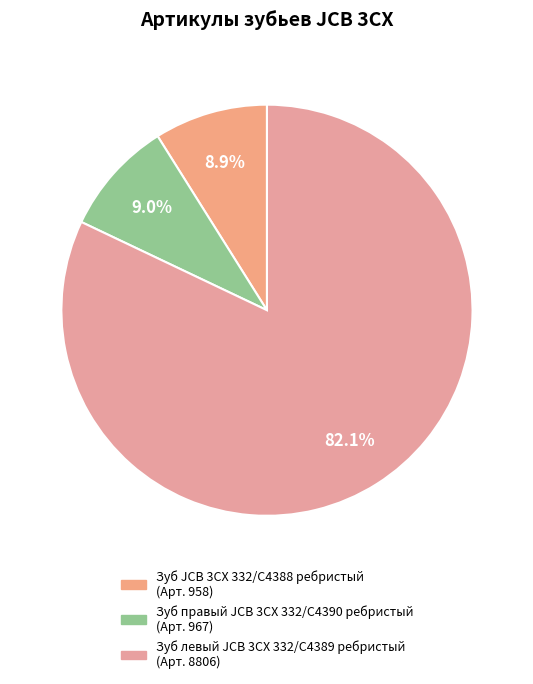

To the nearest percent, what is the average slice percentage?

33%